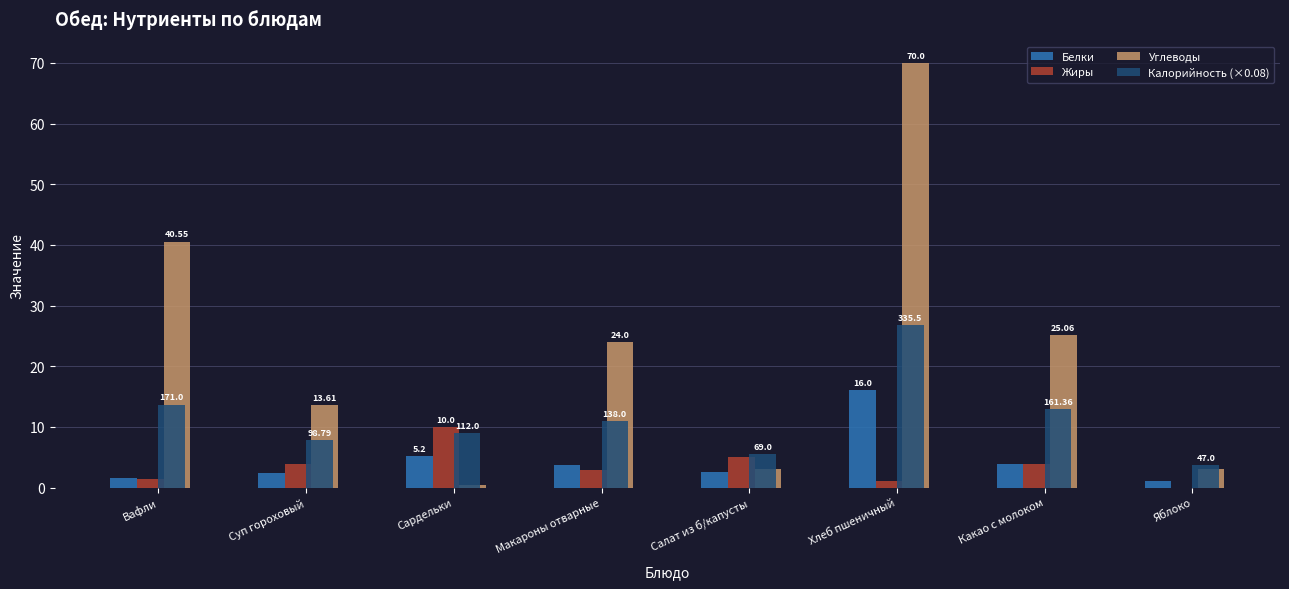

Between Вафли and Хлеб пшеничный, which series saw the biggest shift?

Углеводы